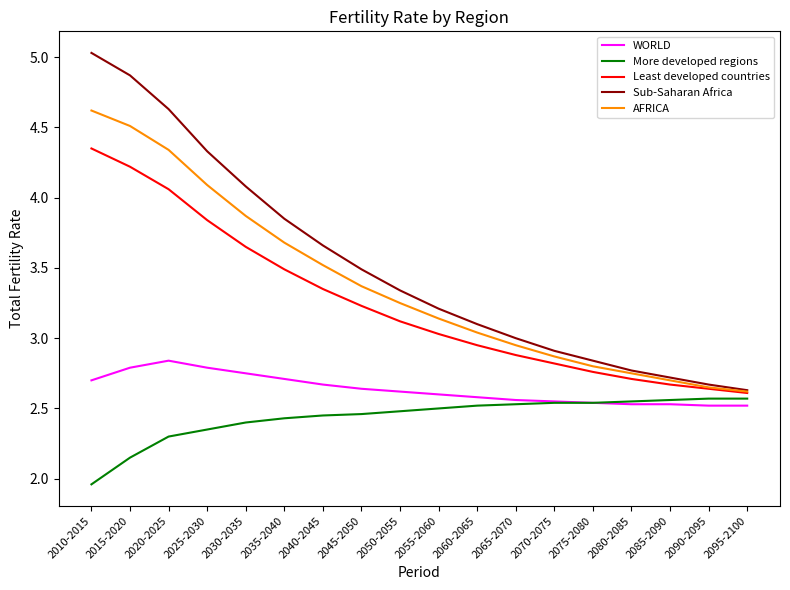

True or false: Sub-Saharan Africa has a value of 2.7 at 2085-2090.

True